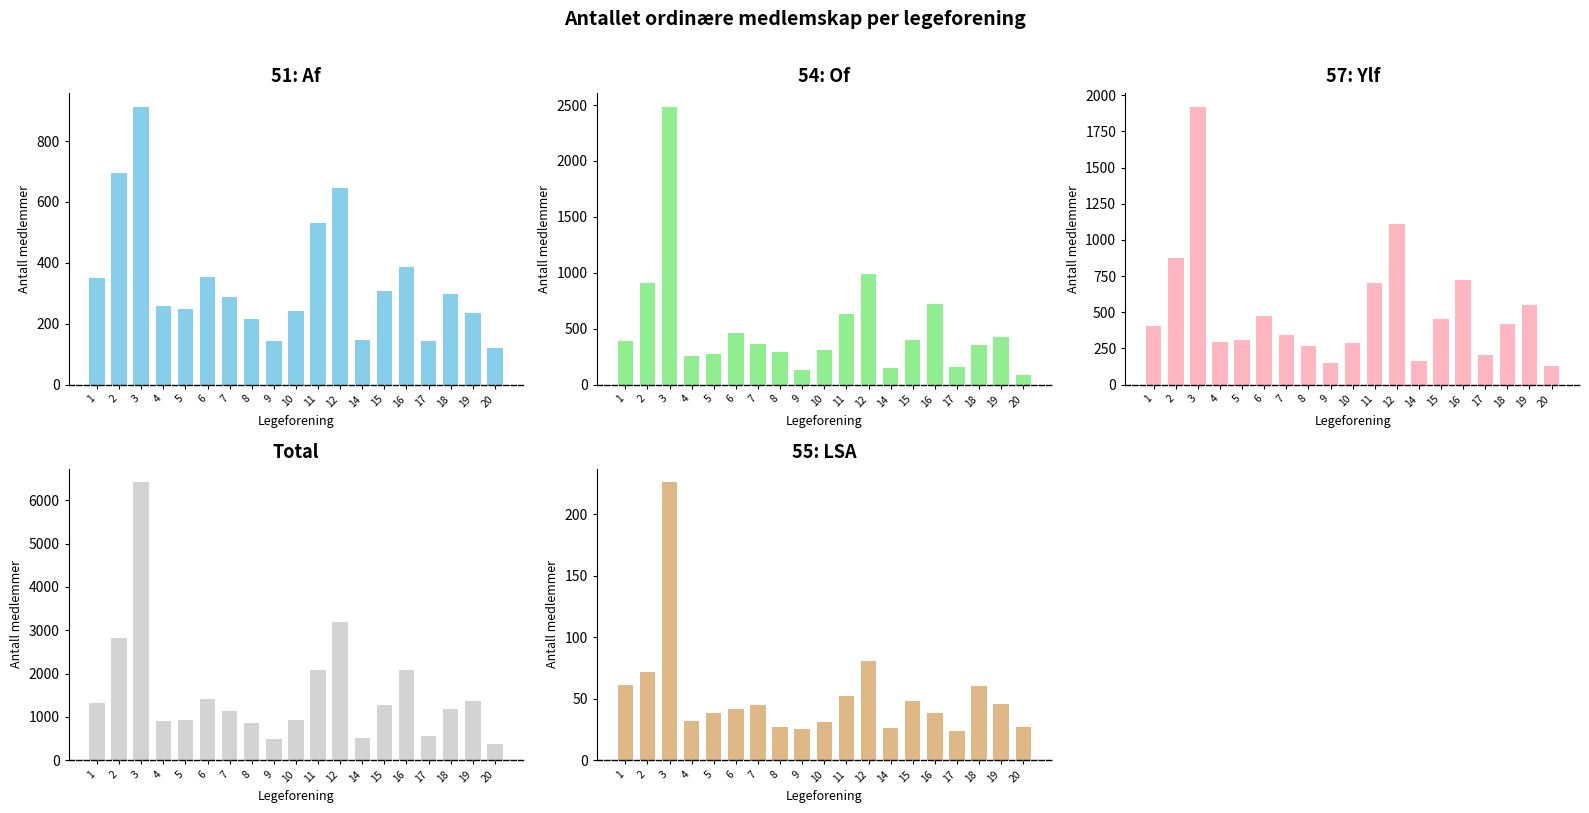

Which category has the lowest value across all series?

20